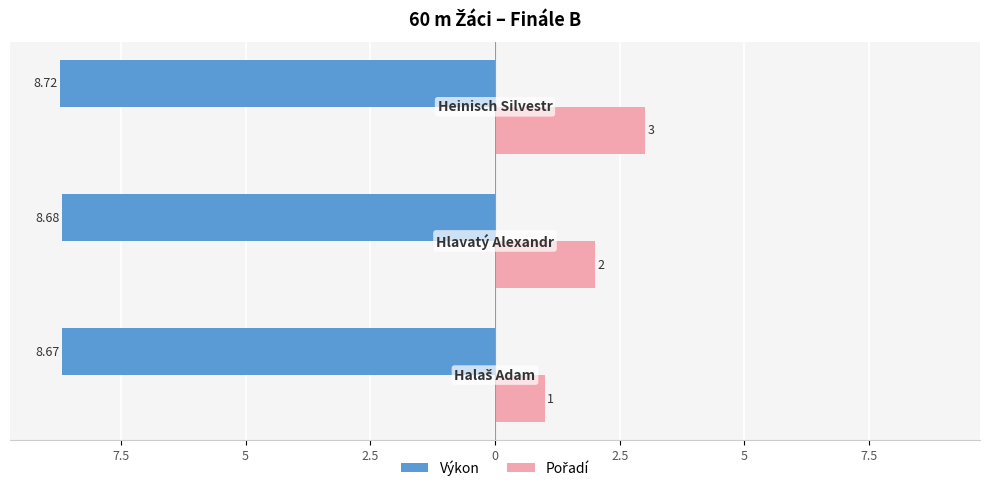

How many groups of bars are there?

3